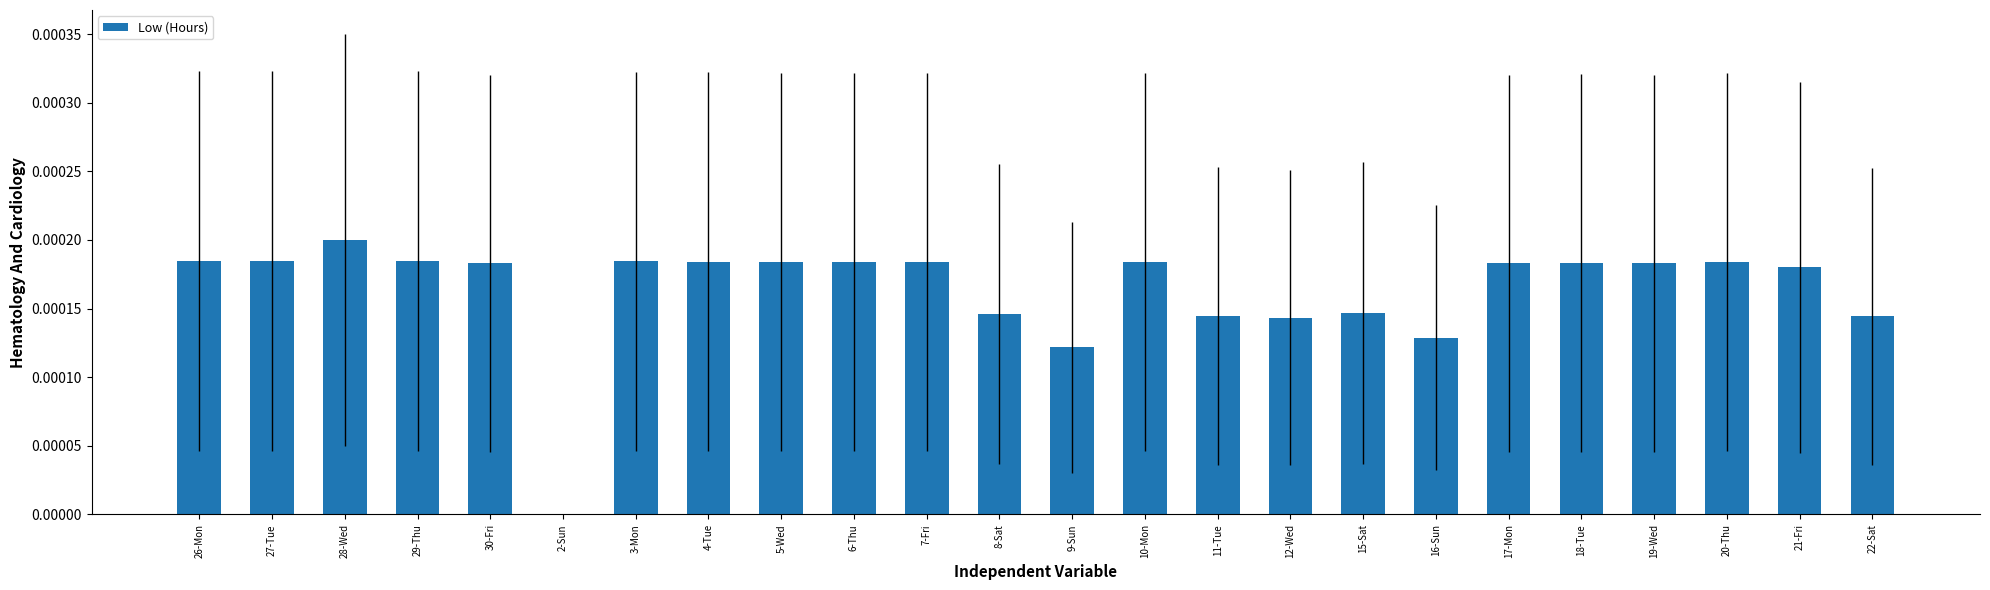

The chart shows a value of 0.0 at 28-Wed. True or false?

True